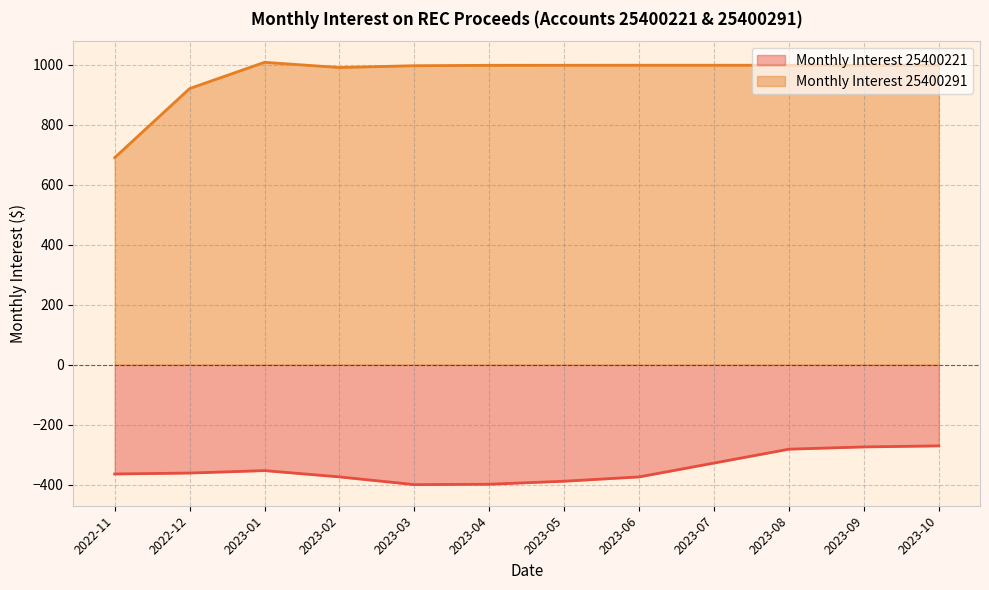

Reading left to right, list all the values displayed in this chart.

Monthly Interest 25400221: 2022-11=-364.0	2022-12=-360.9	2023-01=-352.7	2023-02=-373.7	2023-03=-399.5	2023-04=-398.2	2023-05=-388.1	2023-06=-373.8	2023-07=-327.5	2023-08=-281.3	2023-09=-273.8	2023-10=-270.3
Monthly Interest 25400291: 2022-11=691.0	2022-12=921.2	2023-01=1008.8	2023-02=991.4	2023-03=997.4	2023-04=998.7	2023-05=998.9	2023-06=999.0	2023-07=999.0	2023-08=998.9	2023-09=999.0	2023-10=999.4